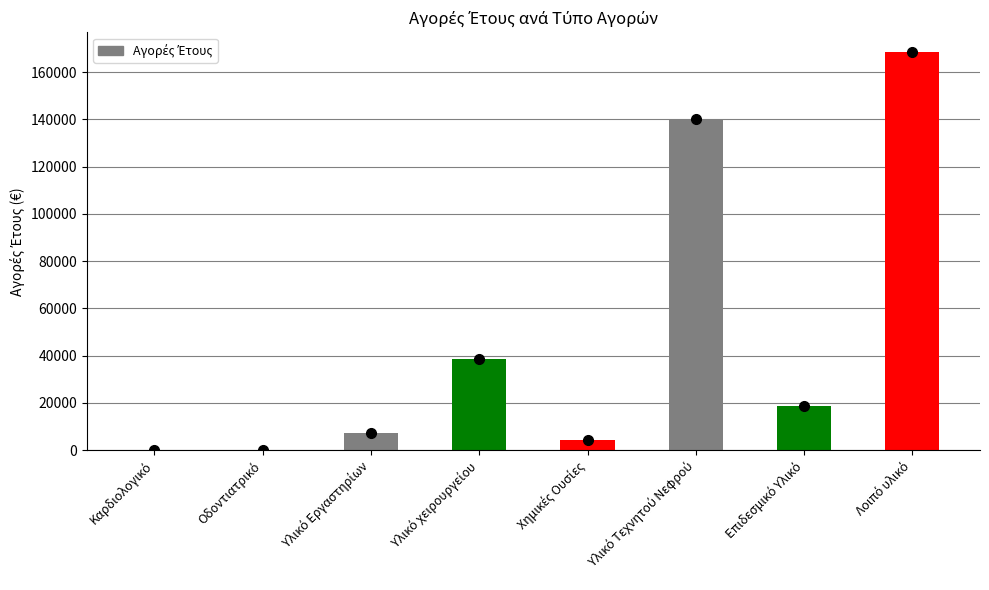

What is the maximum value shown in the chart?

168364.0